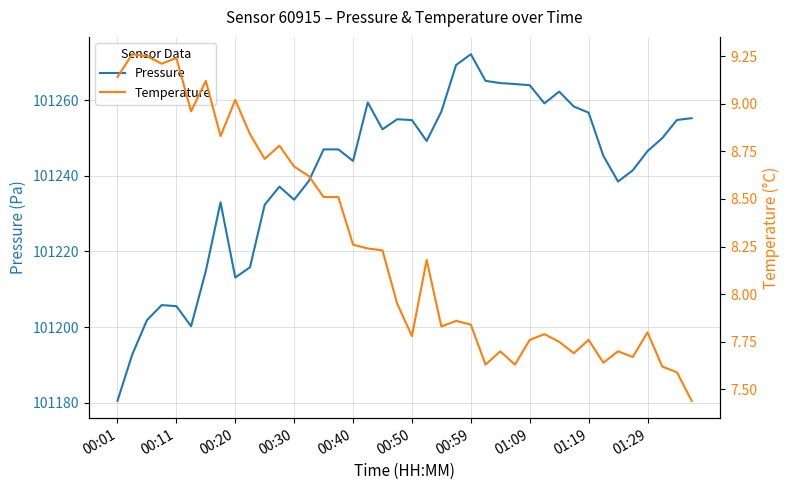

What is the value of the Pressure point at the 22nd from the left?

101249.2